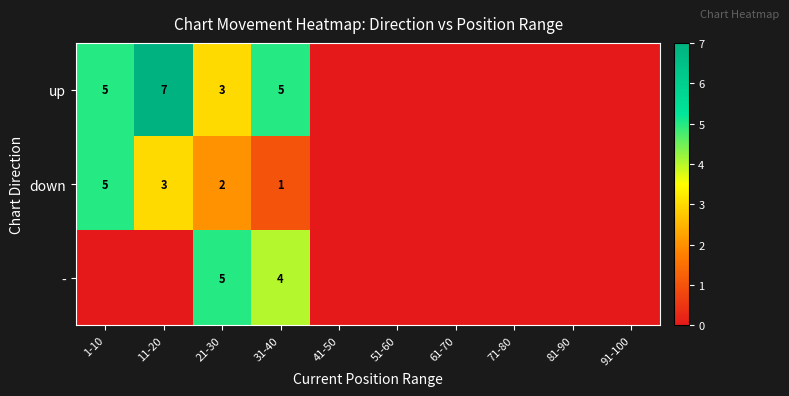

The up series shows 7 at 11-20. True or false?

True